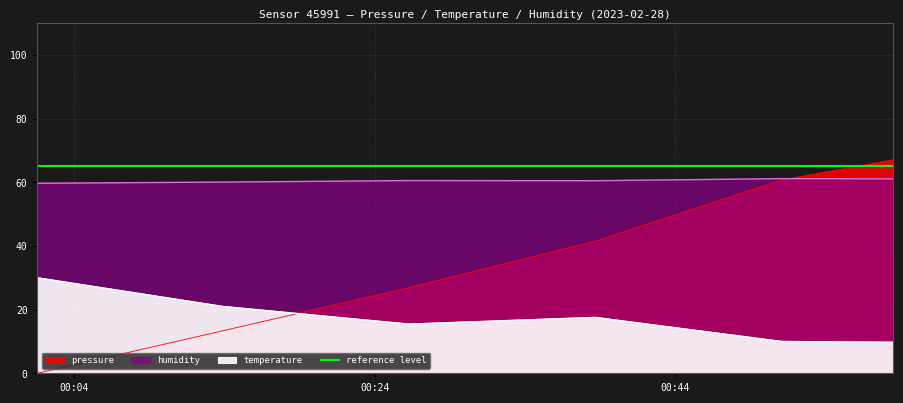

At which category is the sum across all series the highest?

2023-02-28T01:35:36